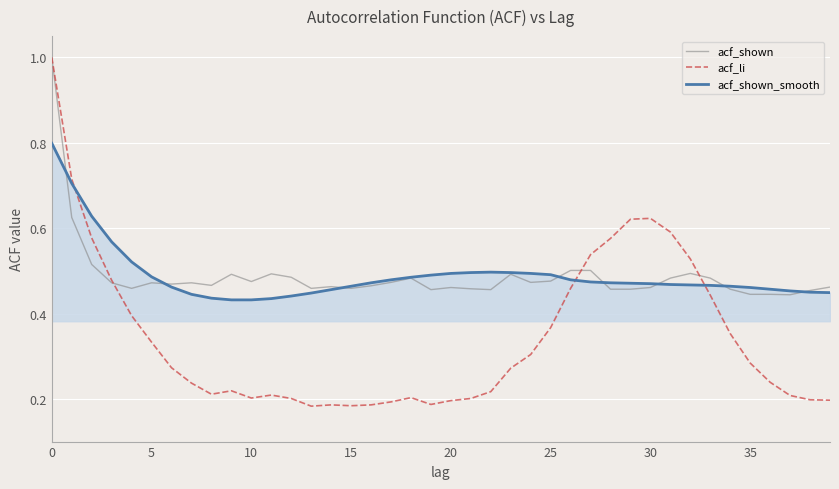

Which series ends up on top after the final intersection of acf_shown and acf_li?

acf_shown